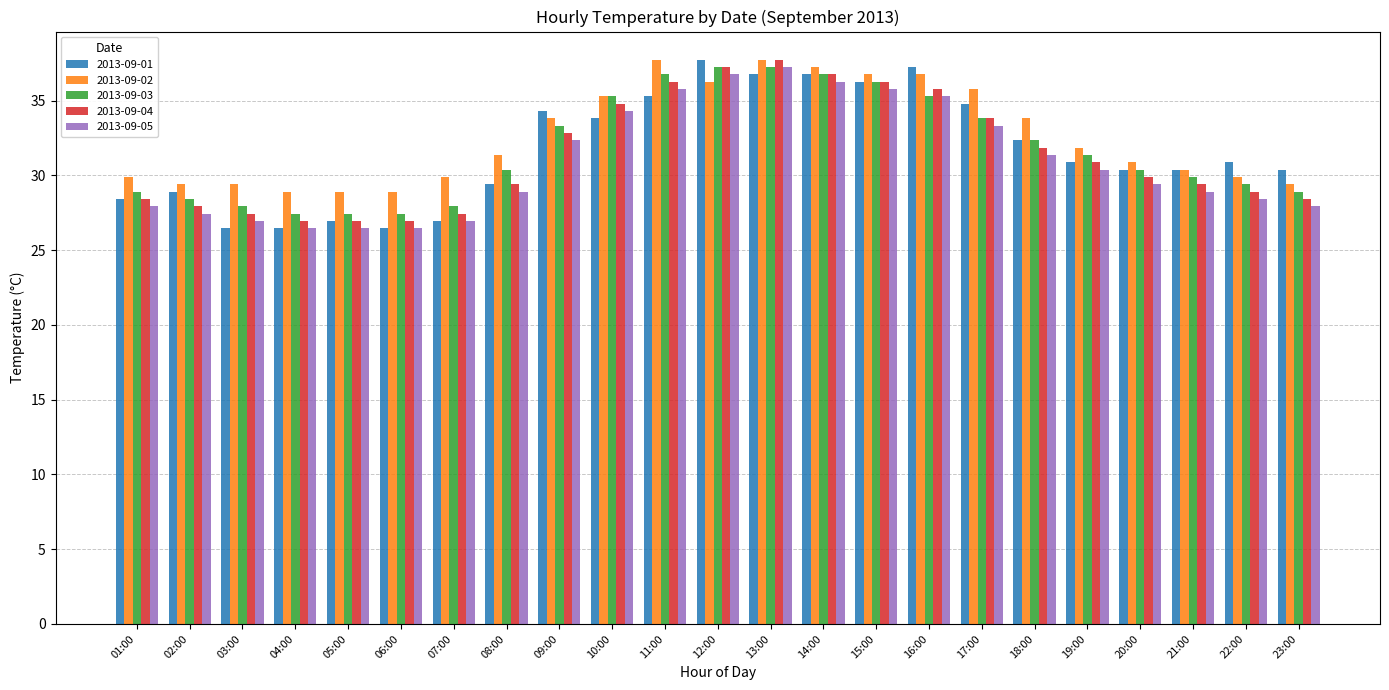

What is the maximum value for 2013-09-05?

37.2